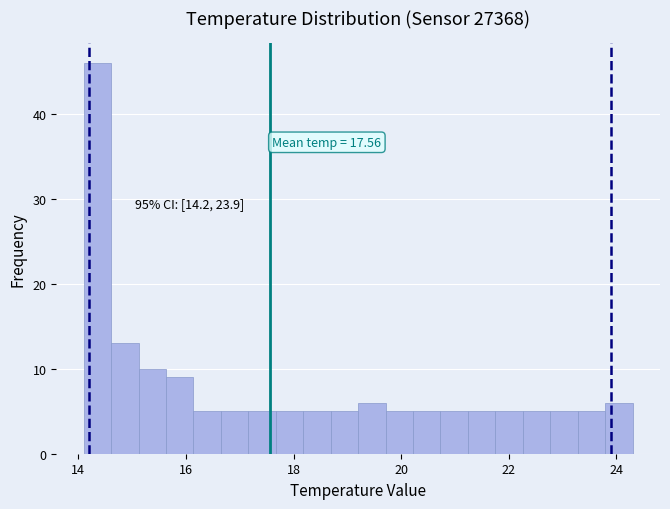

Around what value on the x-axis is the tallest bar? Give the approximate position of its centre, as read against the axis.

14.4